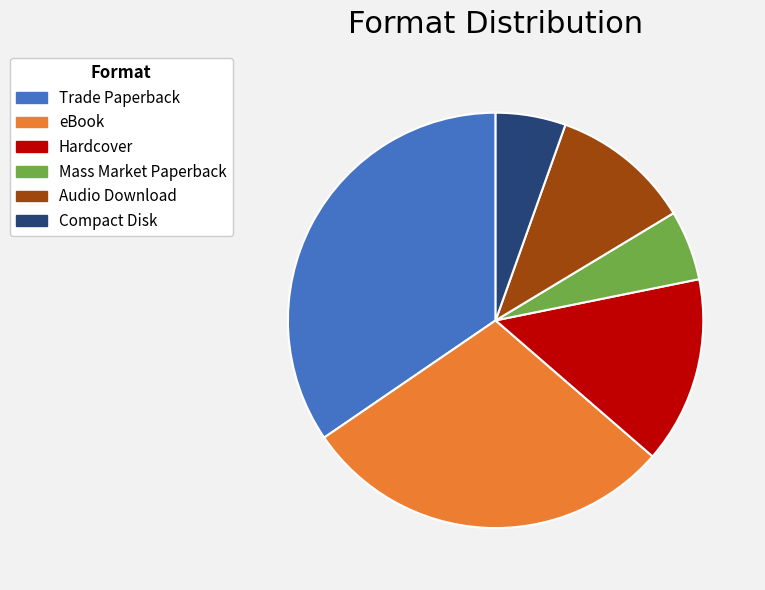

Which slice is the largest?

Trade Paperback